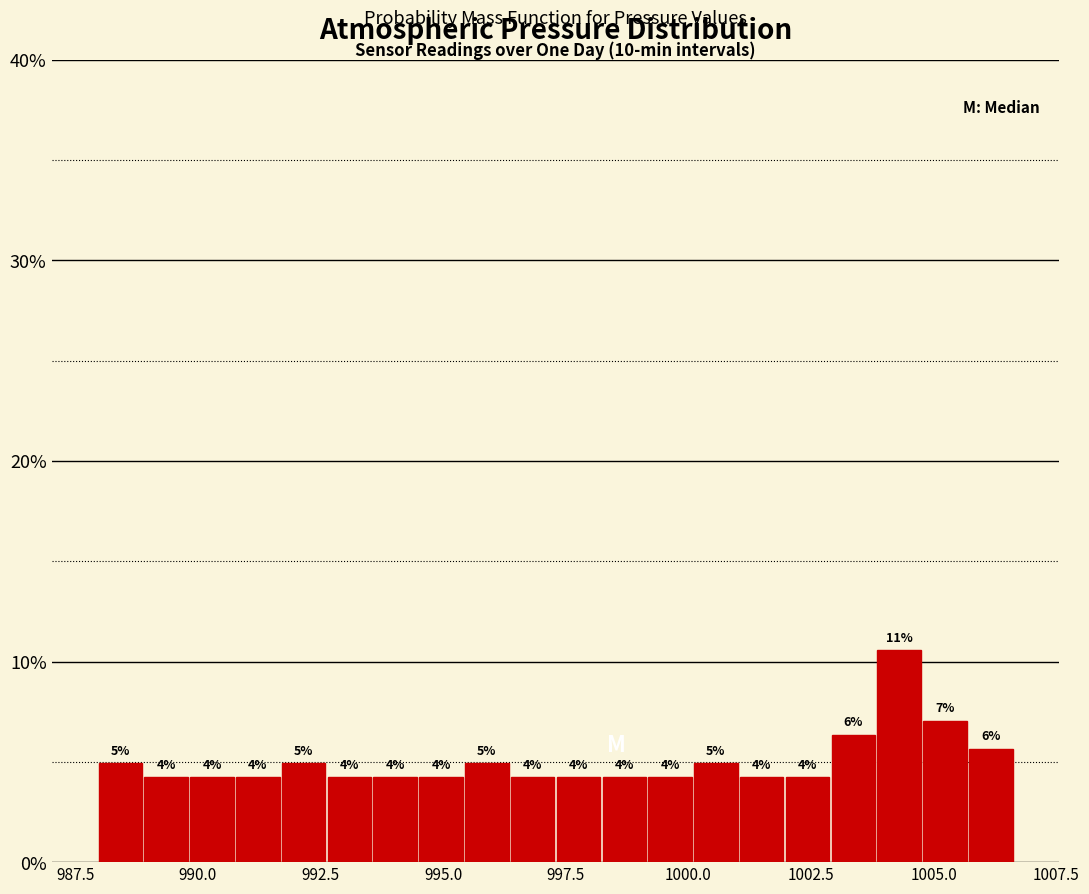

Around what value on the x-axis is the tallest bar? Give the approximate position of its centre, as read against the axis.

1004.5